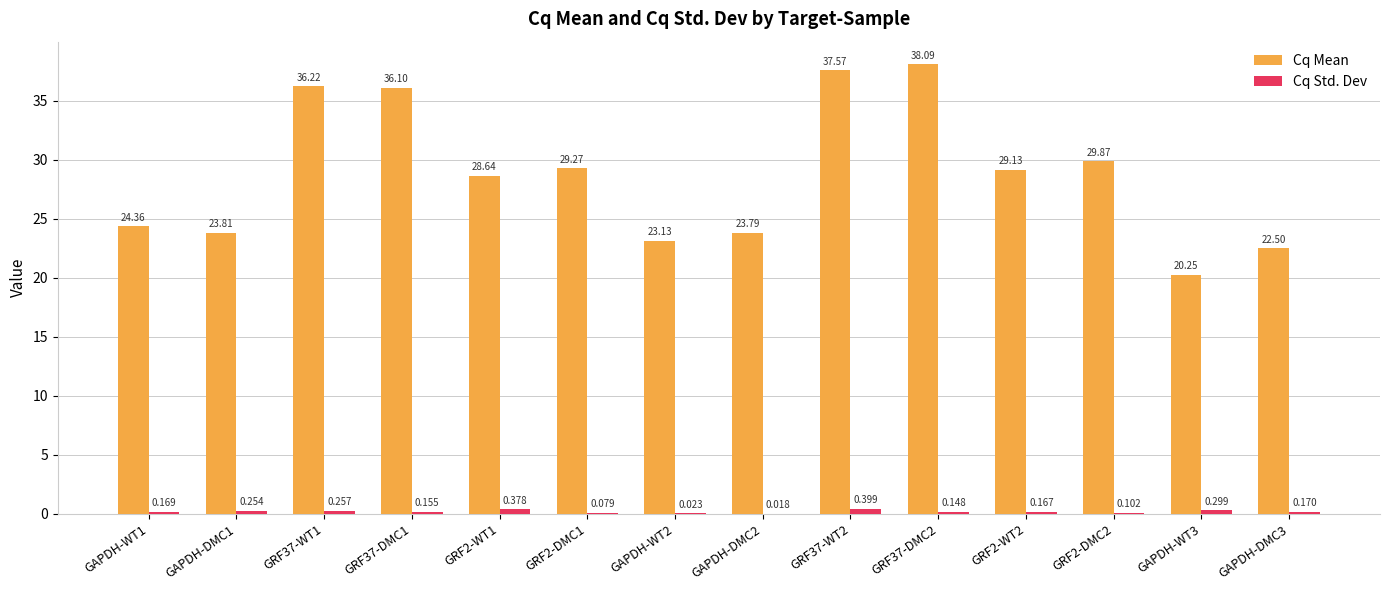

Which series has the largest total across all categories?

Cq Mean